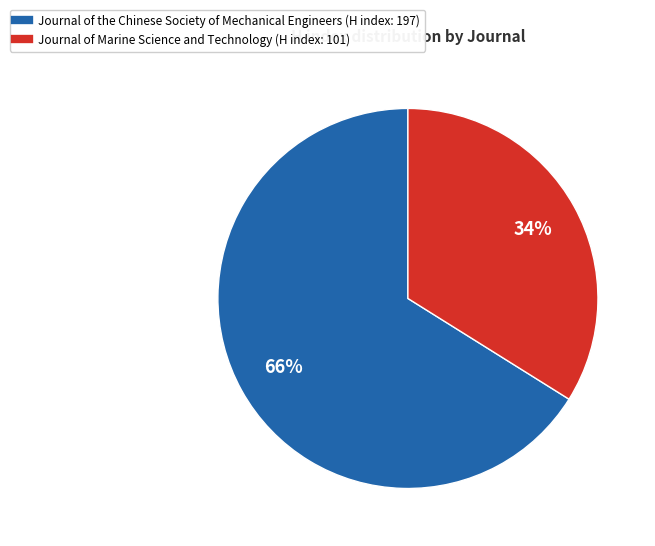

Is Journal of the Chinese Society of Mechanical Engineers the majority of the pie?

Yes